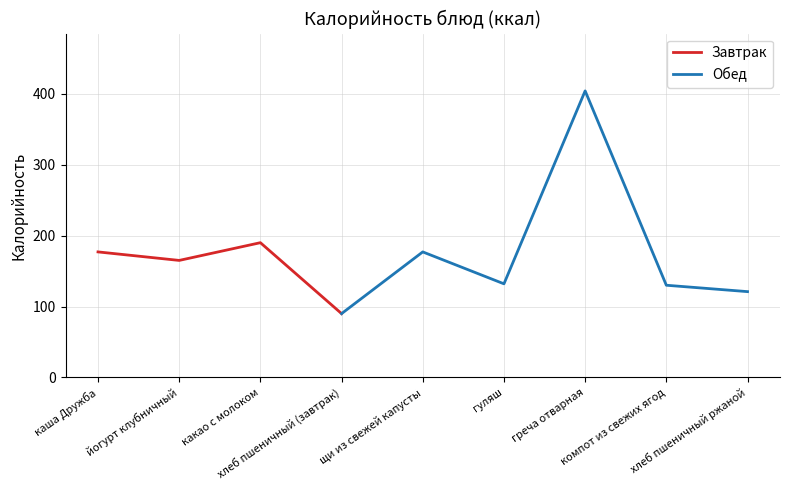

Between компот из свежих ягод and какао с молоком, which is larger?

какао с молоком